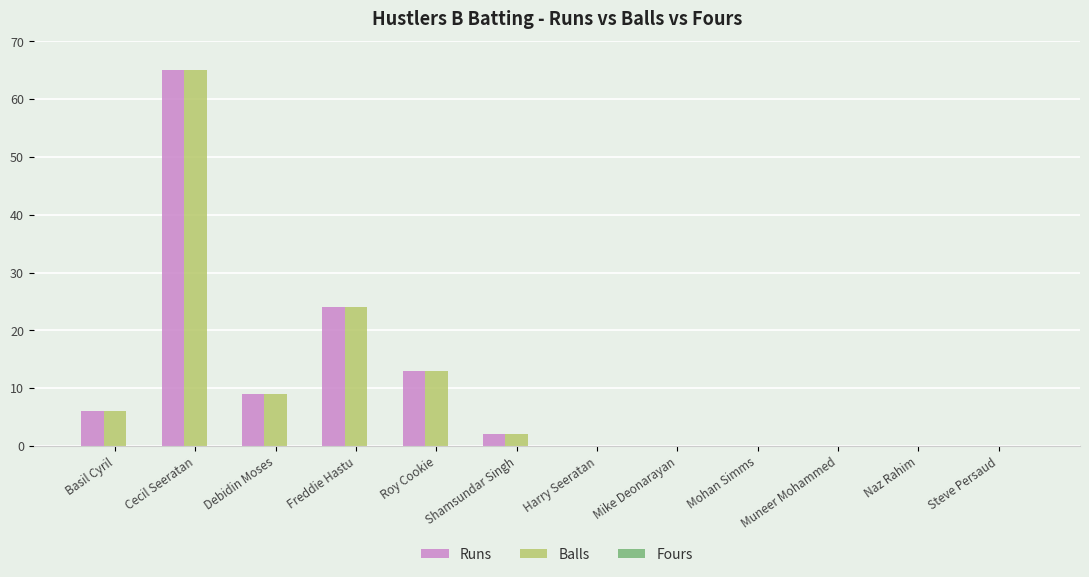

Where is Balls nearest to the value 32?

Freddie Hastu